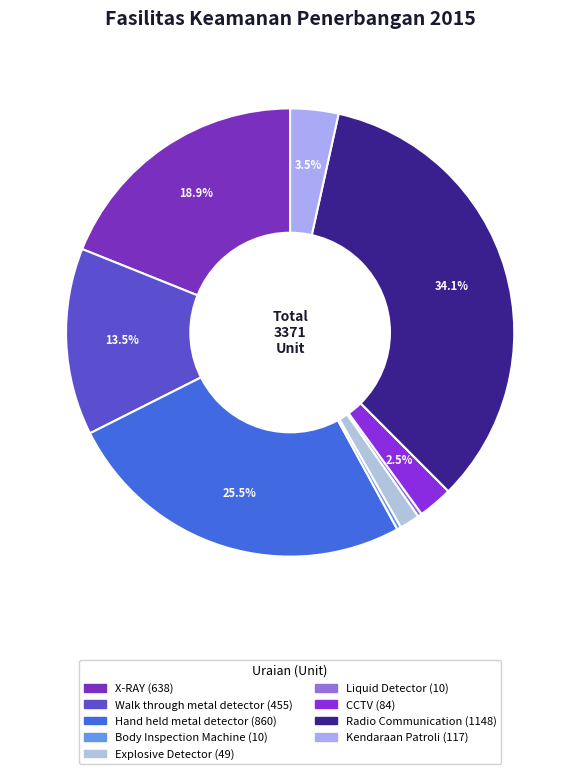

To the nearest percent, what portion does Explosive Detector represent?

1%